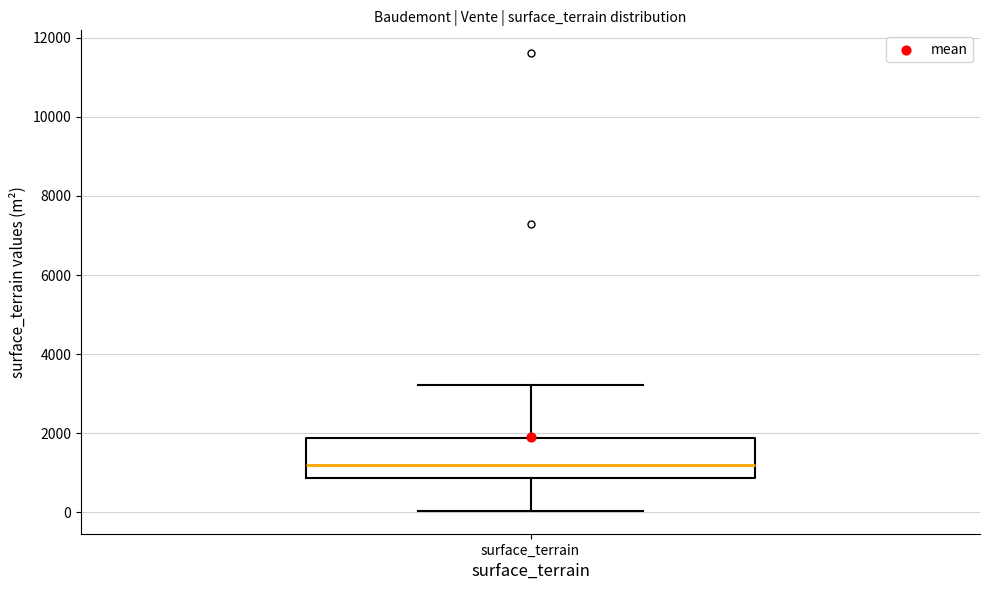

Transcribe this box plot: give where the median line is, the range the box spans, and where the two whiskers end, as read against the y-axis. The values are not printed on the chart, so give them approximately, as read against the axis.

median 1200, box 800 to 1800, whiskers 0 to 3200